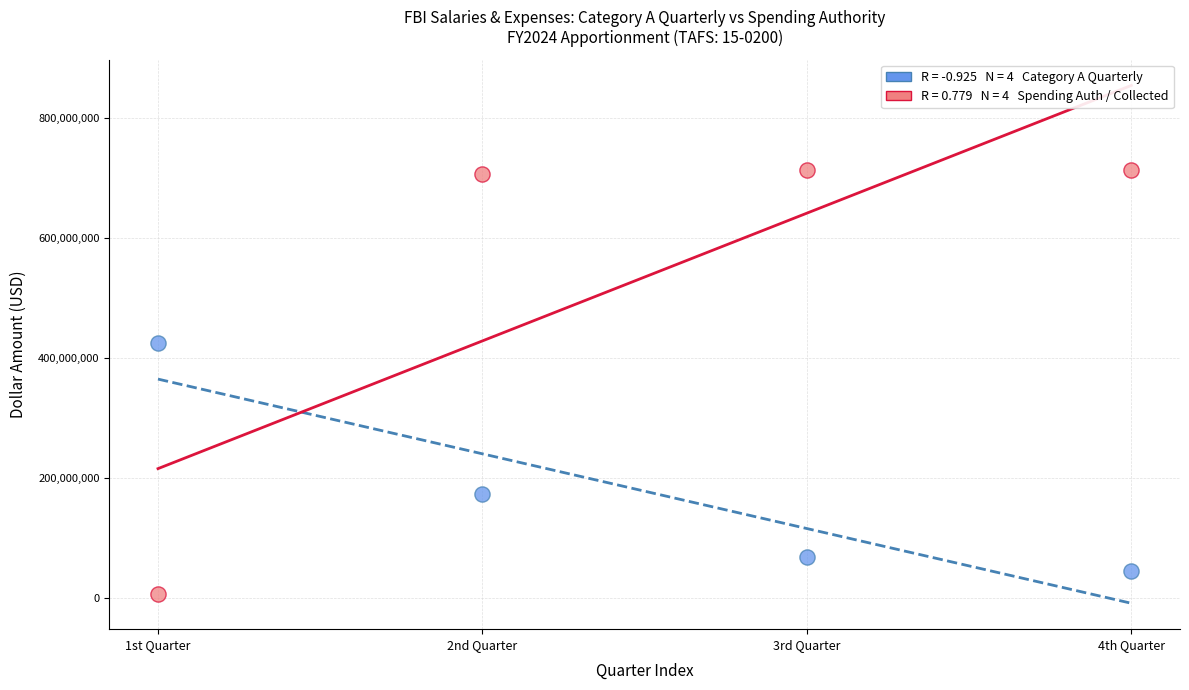

Across all data points, what is the range of Y values (max minus min)?

707715526